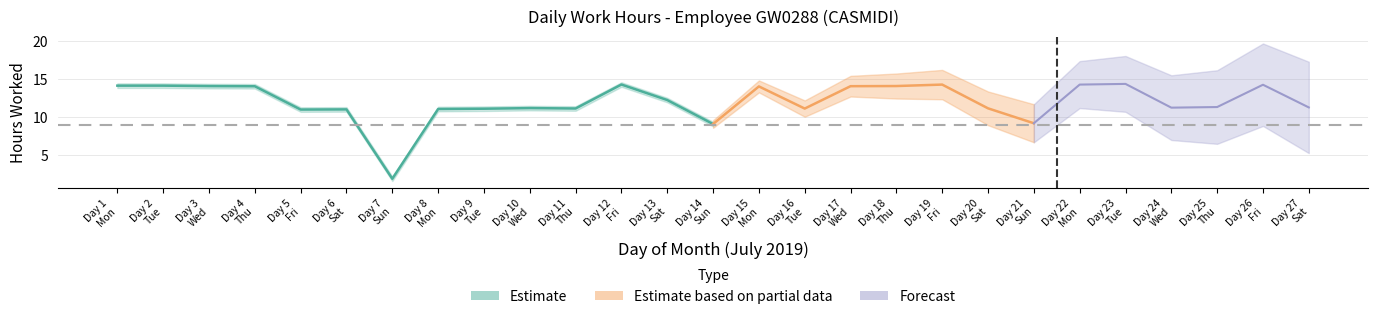

What is the maximum value shown in the chart?

14.4